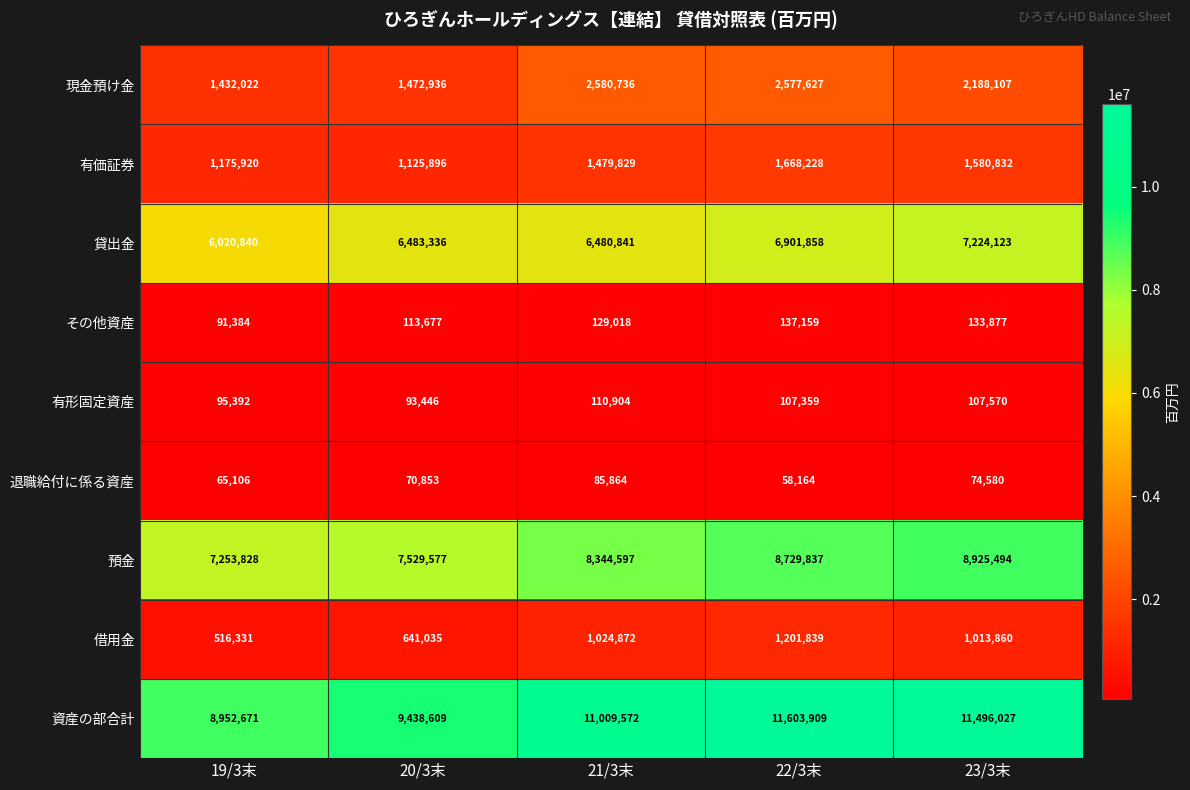

Which category has the highest value in the 資産の部合計 series?

22/3末